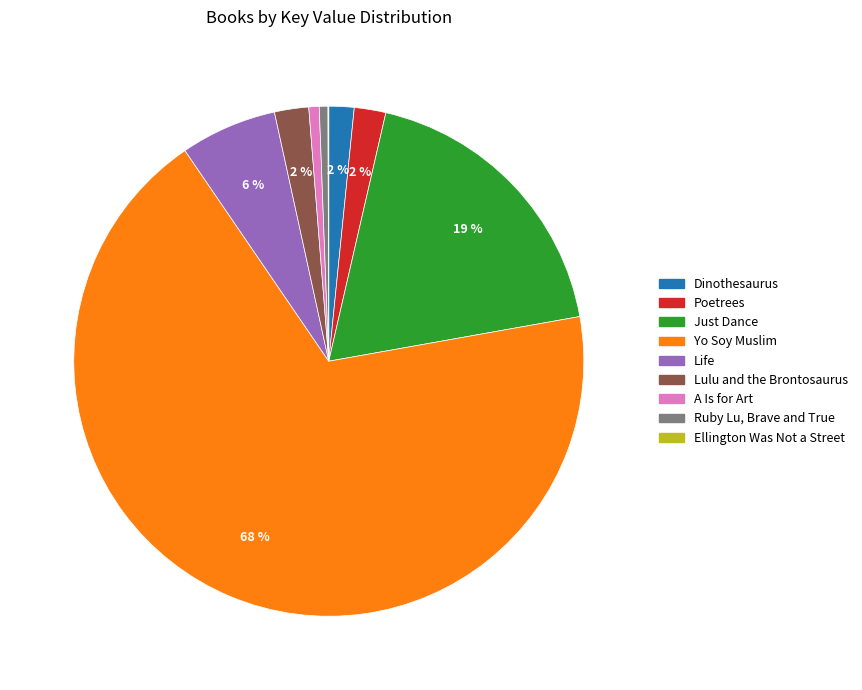

To the nearest percent, what percentage of the pie is Life?

6%